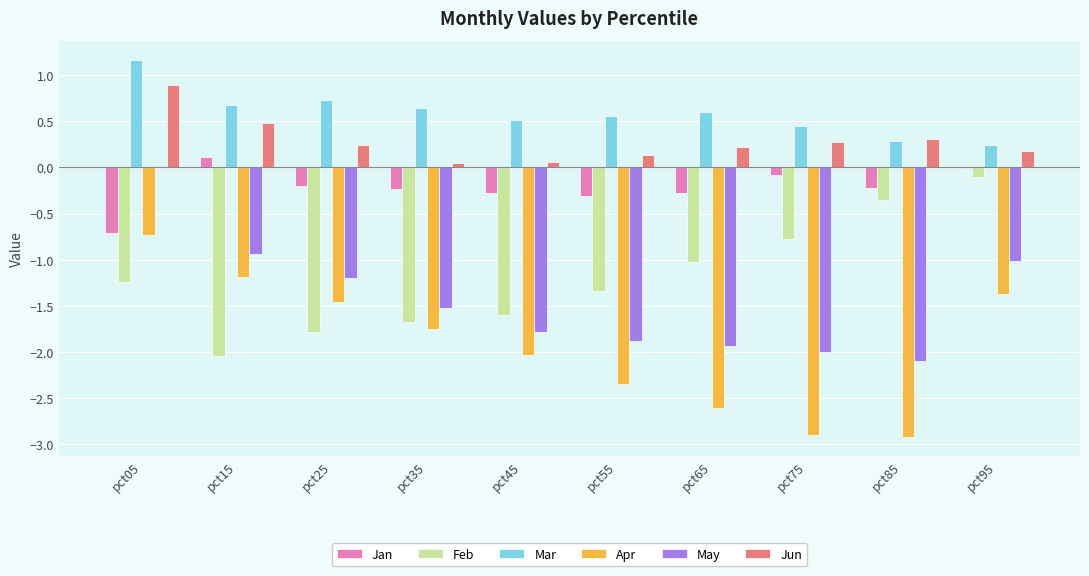

Which series has the largest total across all categories?

Mar